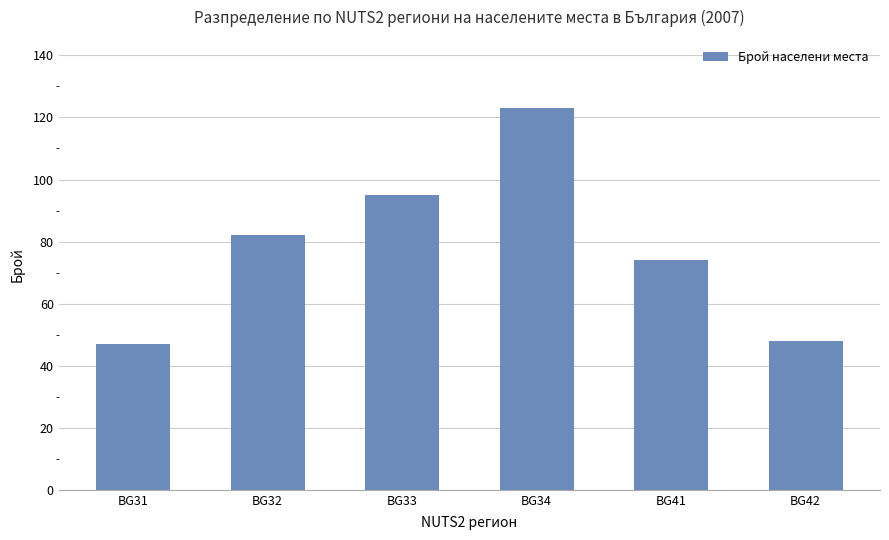

How many data points does each series have?

6